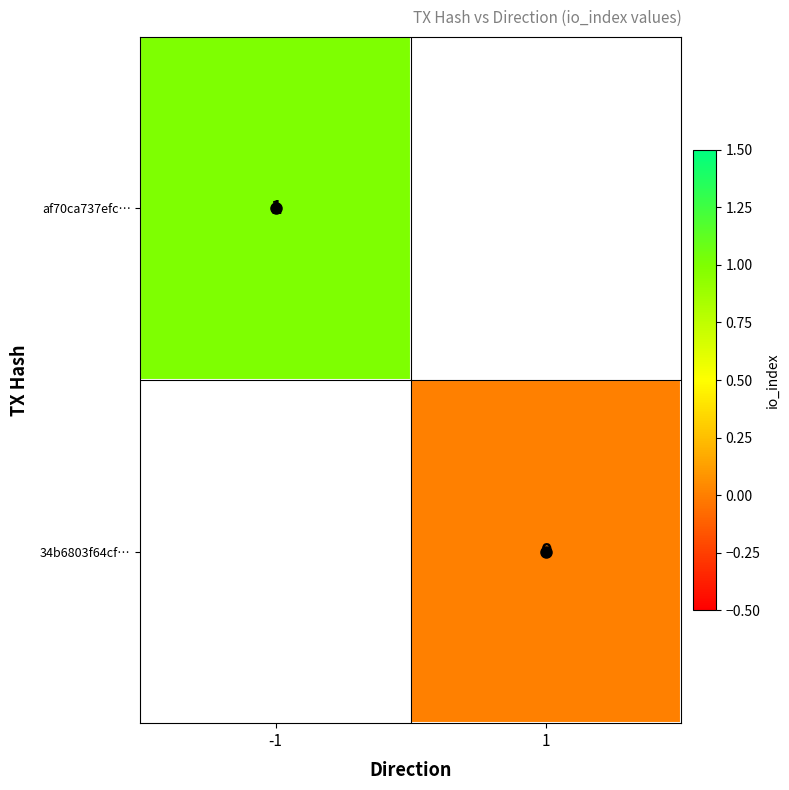

What is the greatest value displayed?

1.0